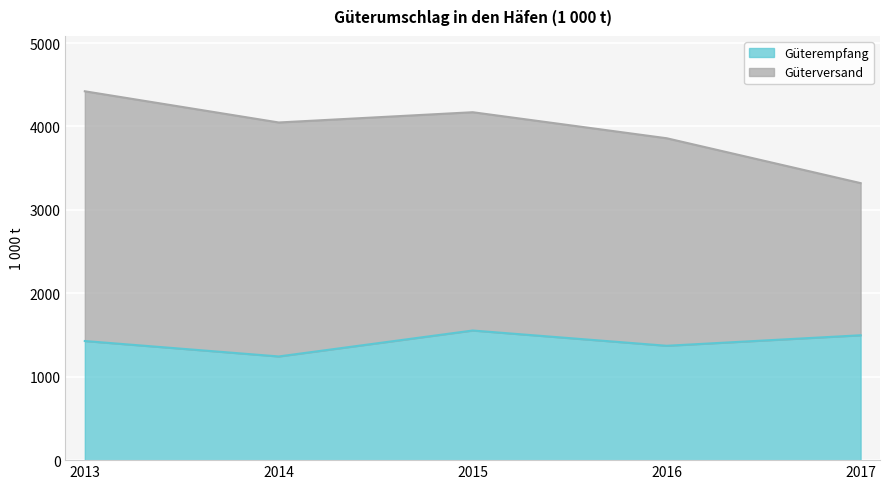

List the labels in order of value, largest first.

2015, 2017, 2013, 2016, 2014